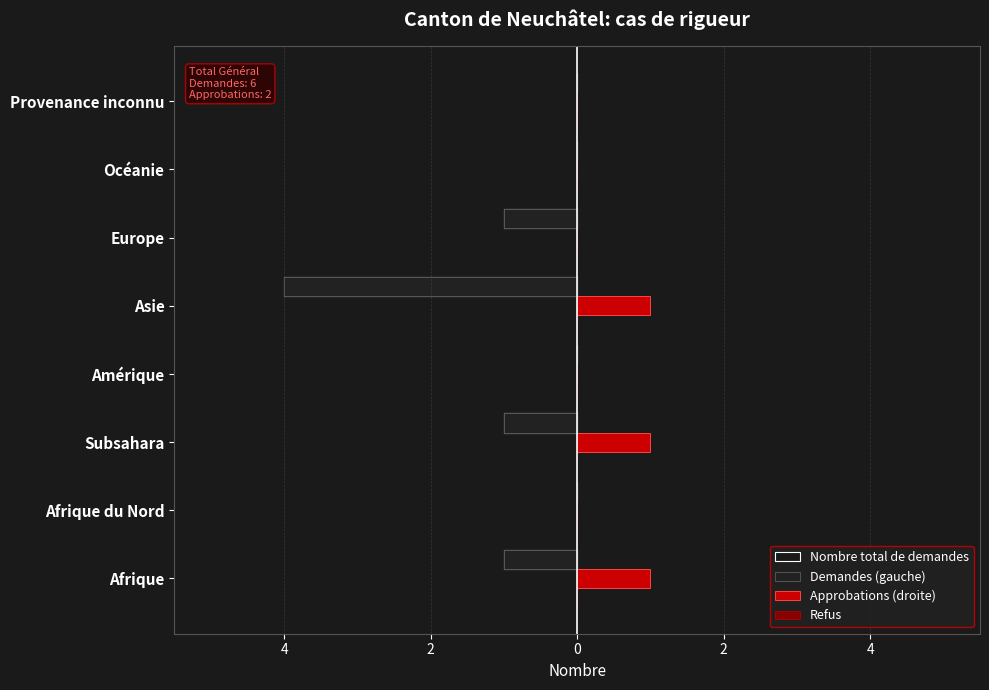

How many data points in Demandes (gauche) are less than 0?

4